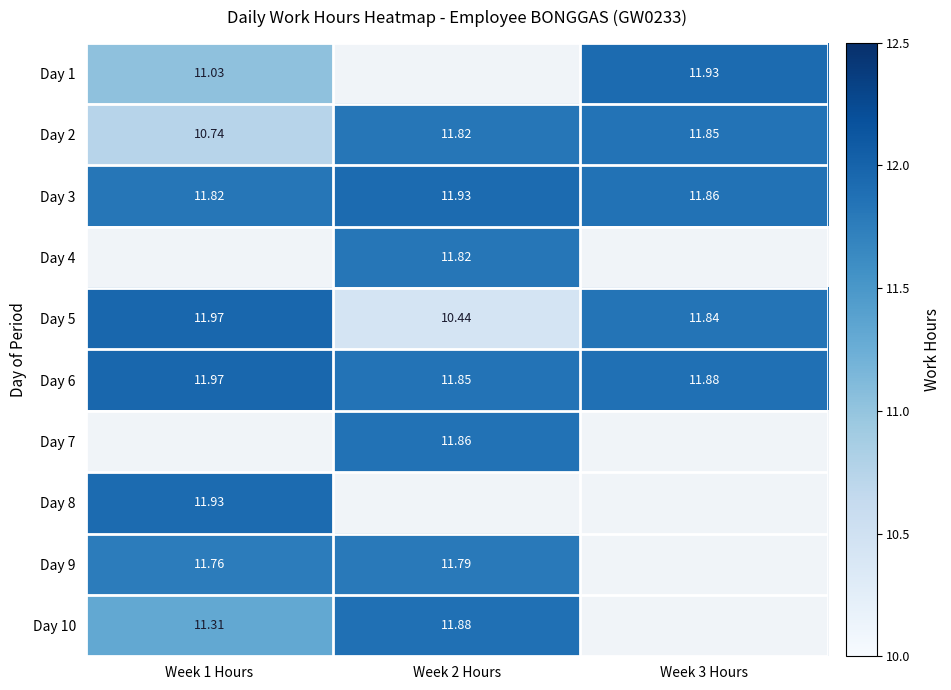

What value does the Day 8 series have at Week 1 Hours?

11.9